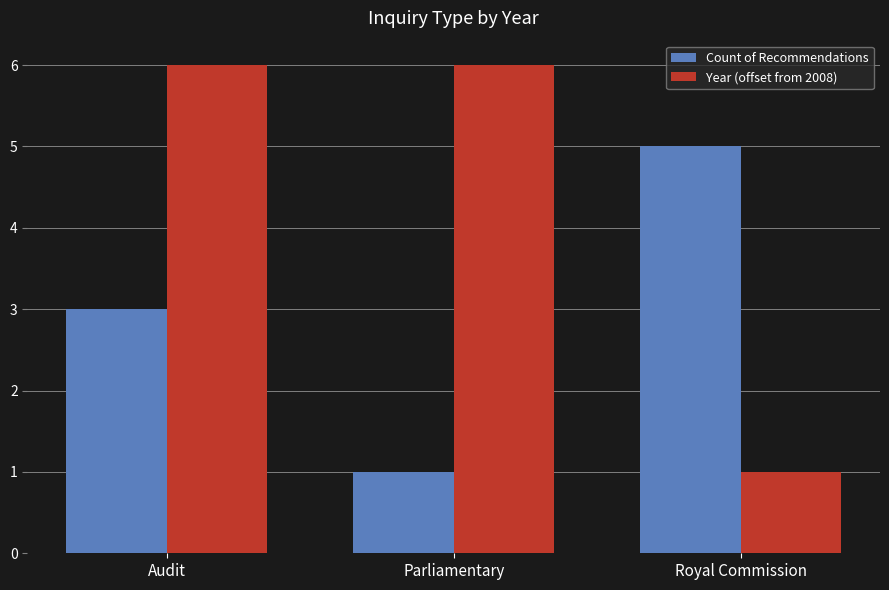

What is the difference between the second highest and minimum values in the Count of Recommendations series?

2